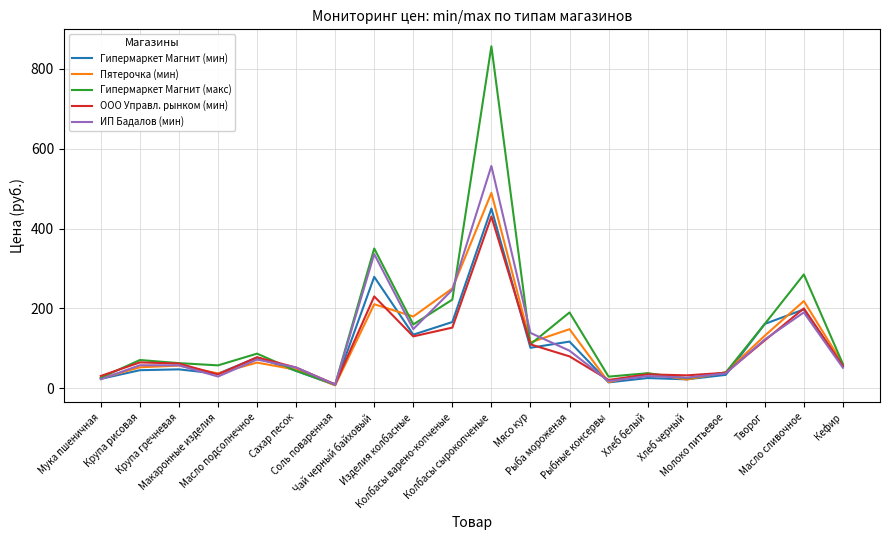

How many categories are shown in the chart?

20